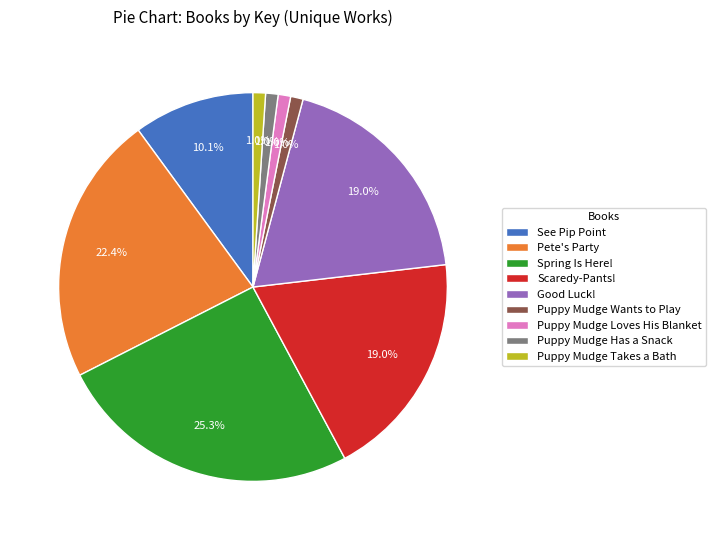

Is there a majority slice in this chart?

No